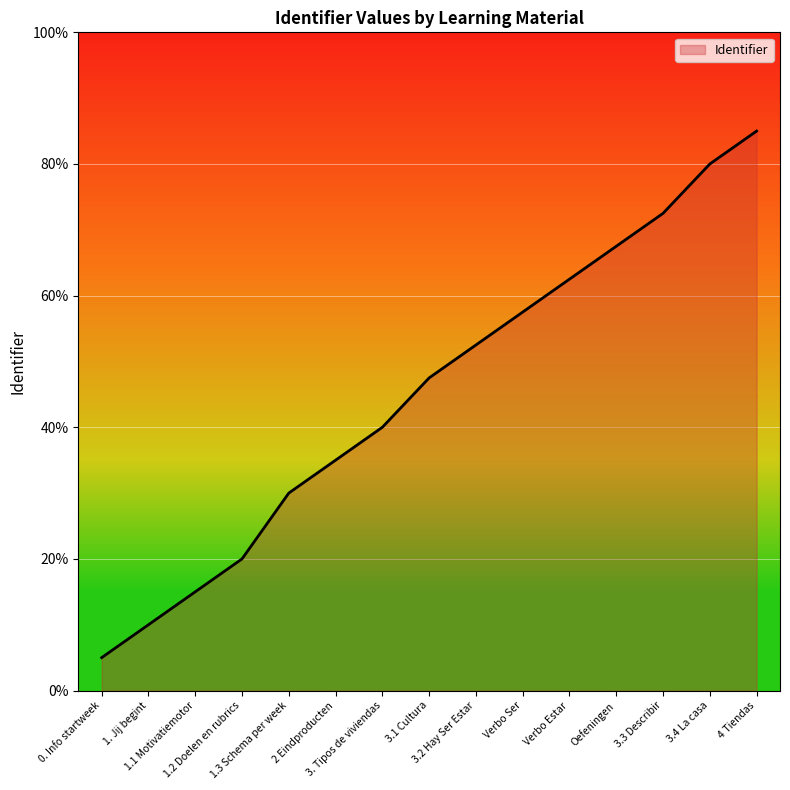

Is it true that the value at 3.3 Describir is 72.5?

True